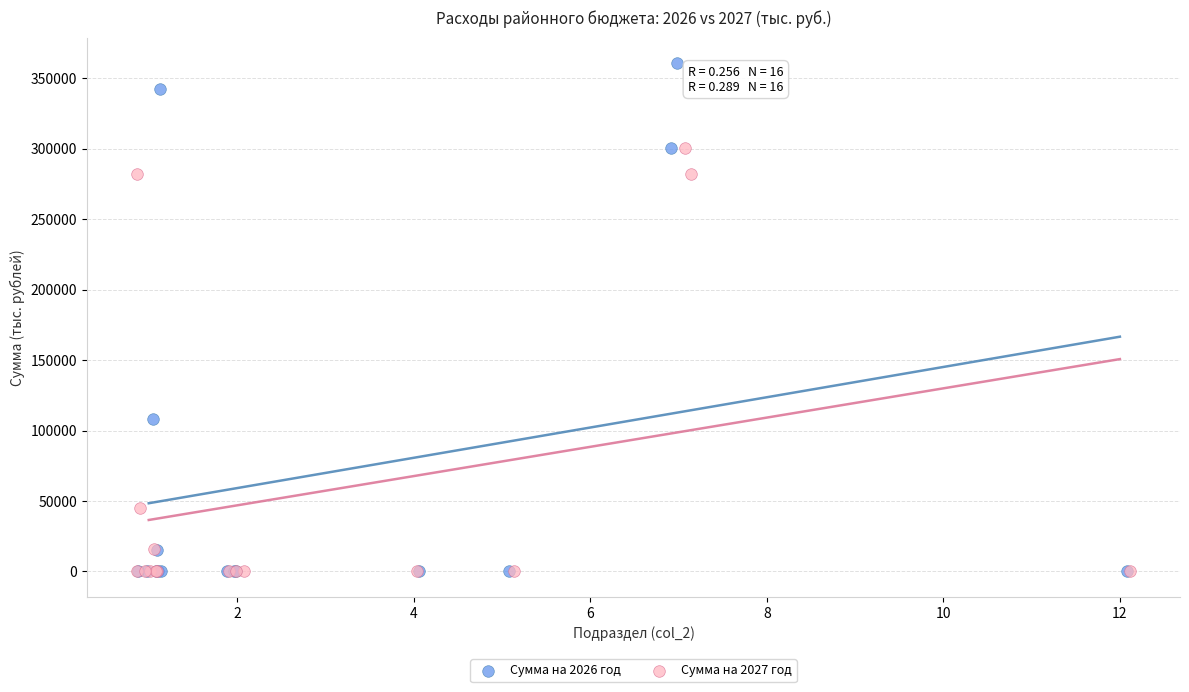

Which series contains the highest Y value?

Сумма на 2026 год